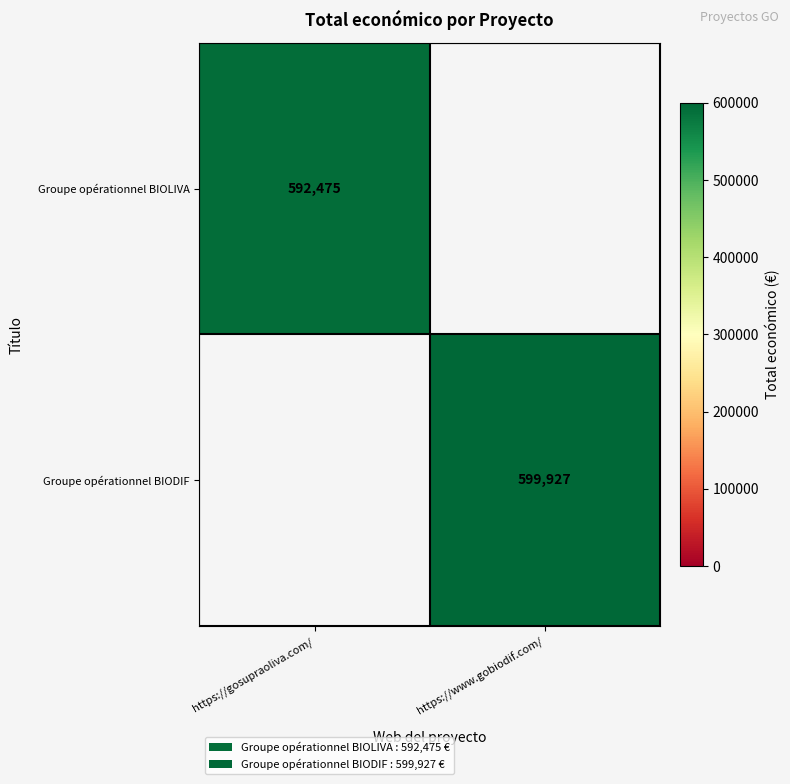

Is it true that Groupe opérationnel BIOLIVA equals 292391 at https://gosupraoliva.com/?

False